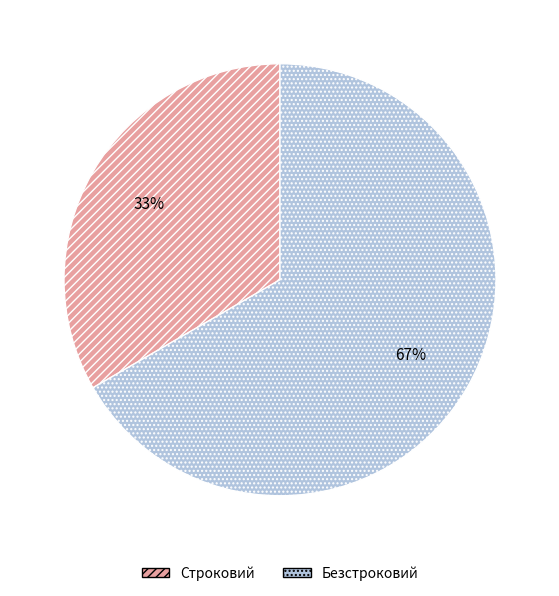

Which has a higher value, Безстроковий or Строковий?

Безстроковий